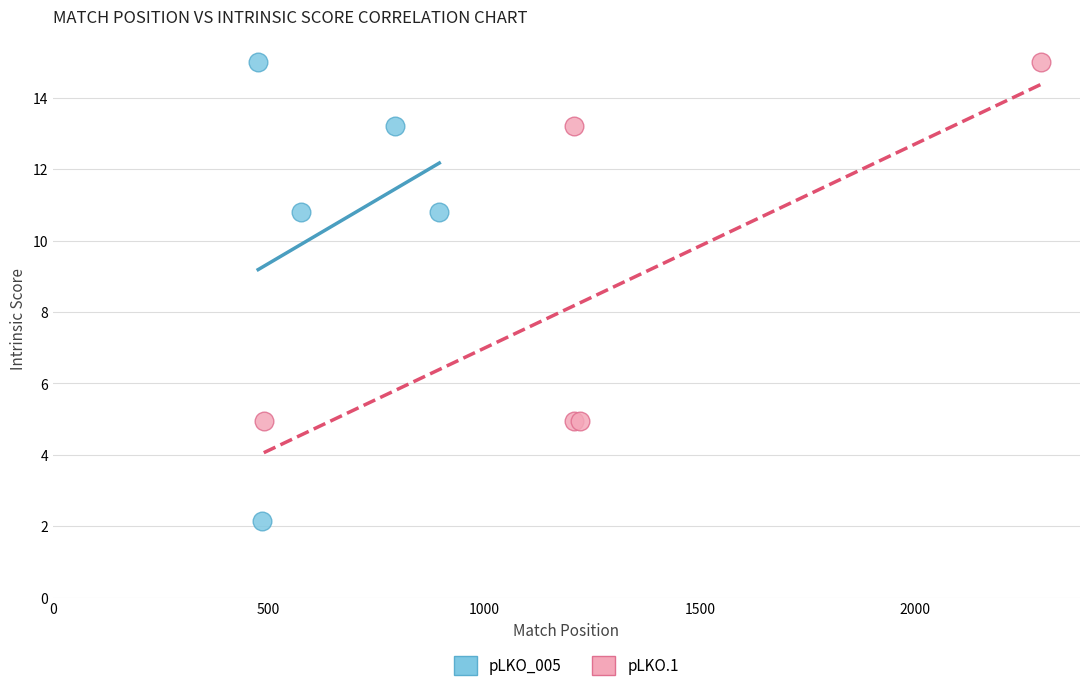

Which series contains the lowest Y value?

pLKO_005